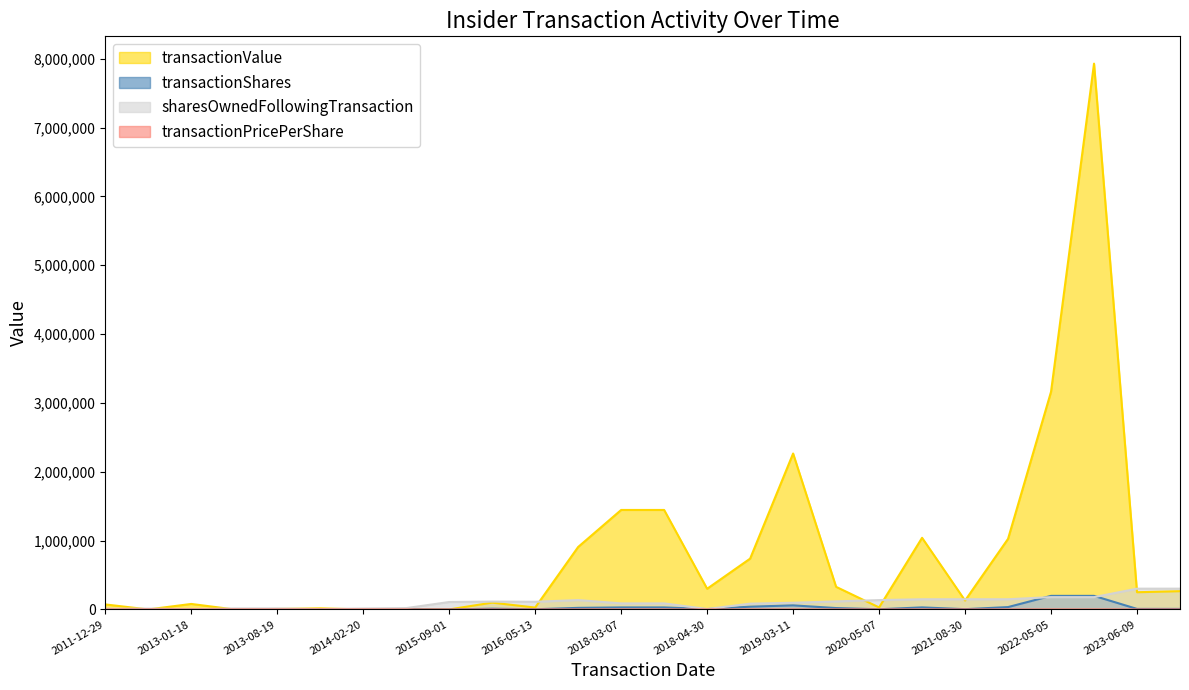

What is the label of the 21st point from the left?

2021-08-30